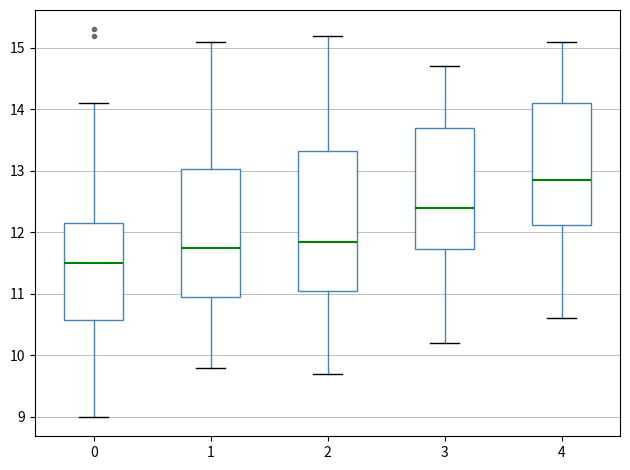

Reading left to right, transcribe this box plot: for each box, give where its median line is, the range the box spans, and where its two whiskers end, as read against the y-axis. The values are not printed on the chart, so give them approximately, as read against the axis.

0: median 11.5, box 10.6 to 12.2, whiskers 9.0 to 14.1
1: median 11.8, box 11.0 to 13.0, whiskers 9.8 to 15.1
2: median 11.9, box 11.1 to 13.3, whiskers 9.7 to 15.2
3: median 12.4, box 11.7 to 13.7, whiskers 10.2 to 14.7
4: median 12.9, box 12.1 to 14.1, whiskers 10.6 to 15.1